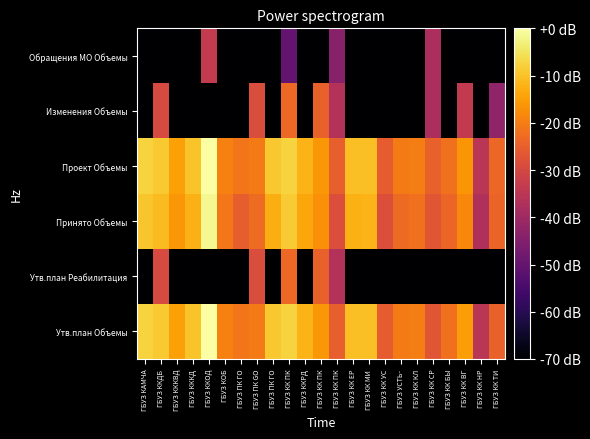

At which category is the sum across all series the highest?

ГБУЗ КК ПК